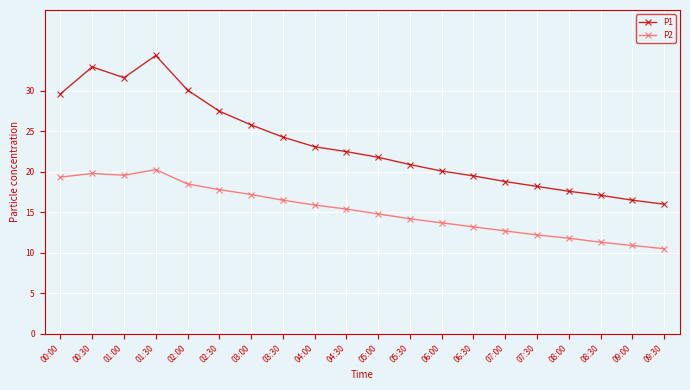

What are all the series names shown in the legend?

P1, P2